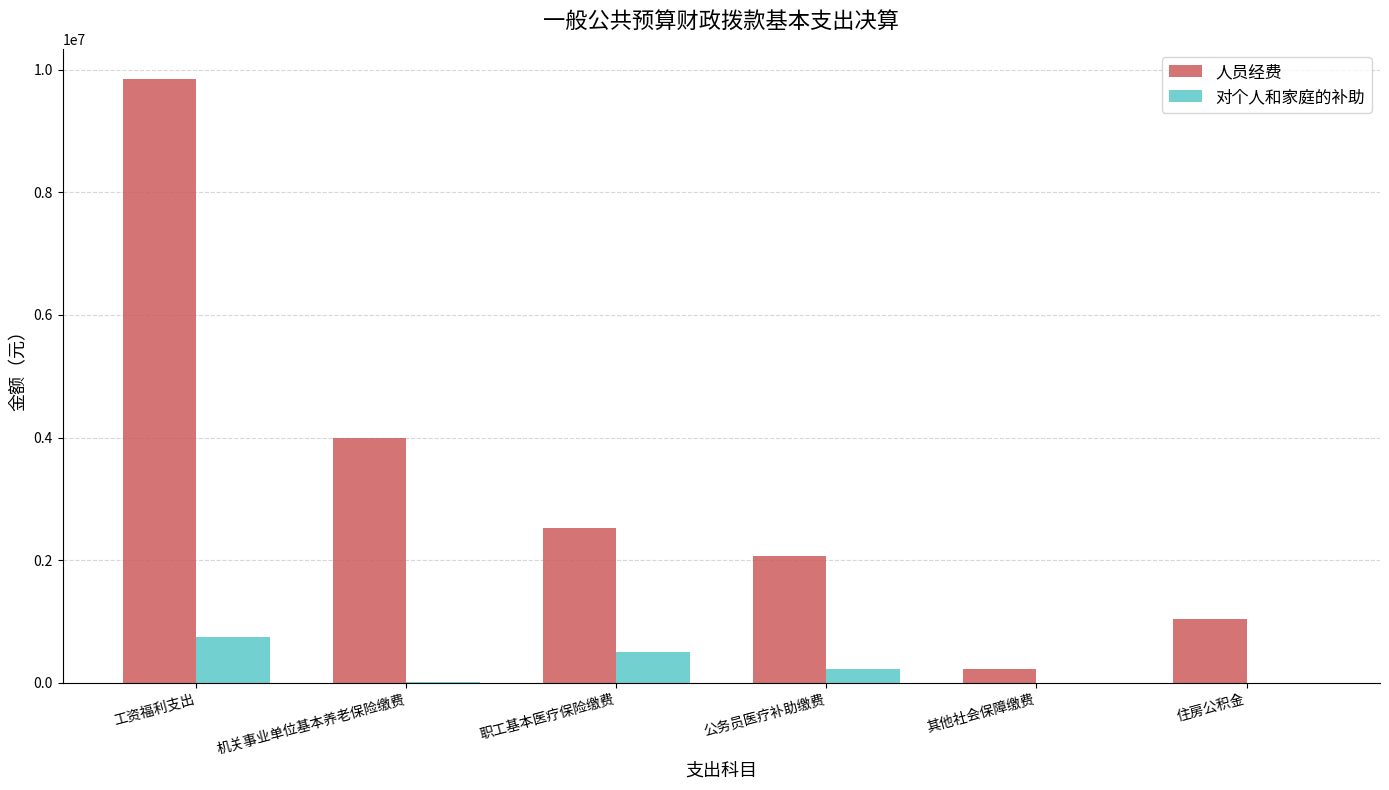

How many groups of bars are there?

6